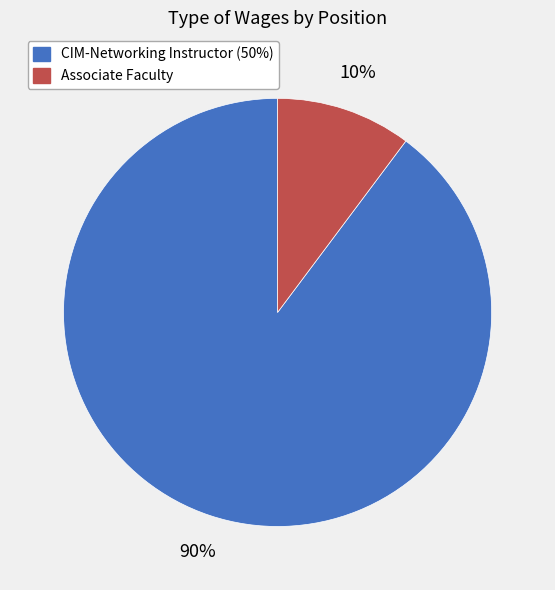

Which slice is the smallest?

Associate Faculty